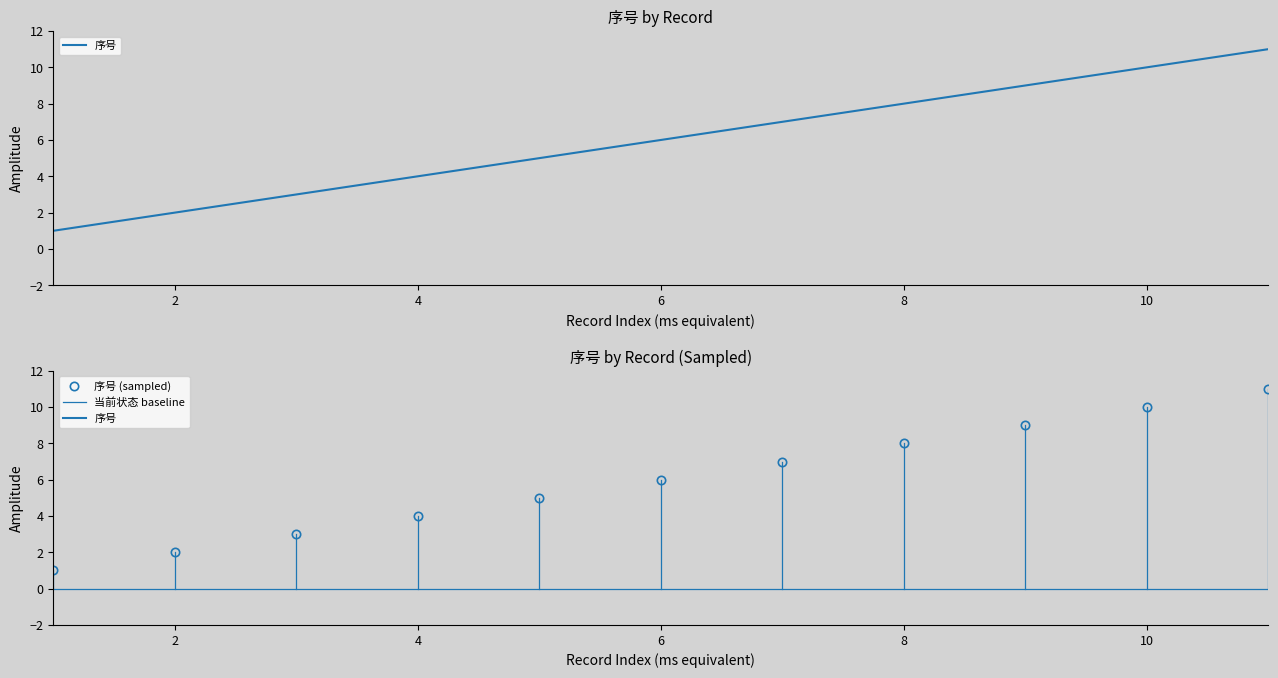

What is the highest value of the 序号 (sampled) series?

11